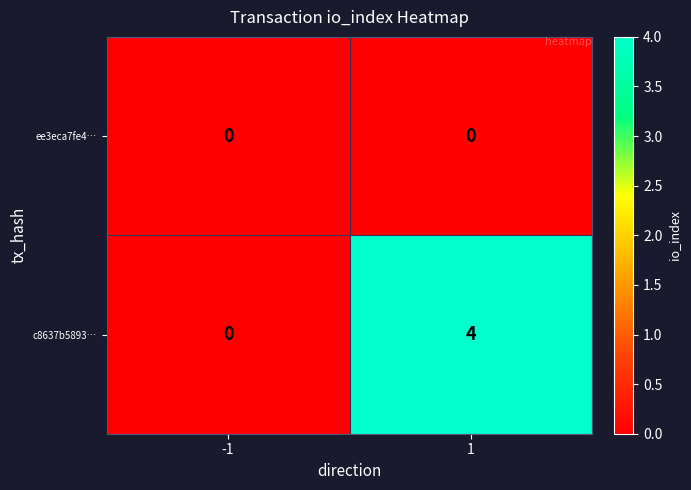

Read the c8637b5893… value at 1.

4